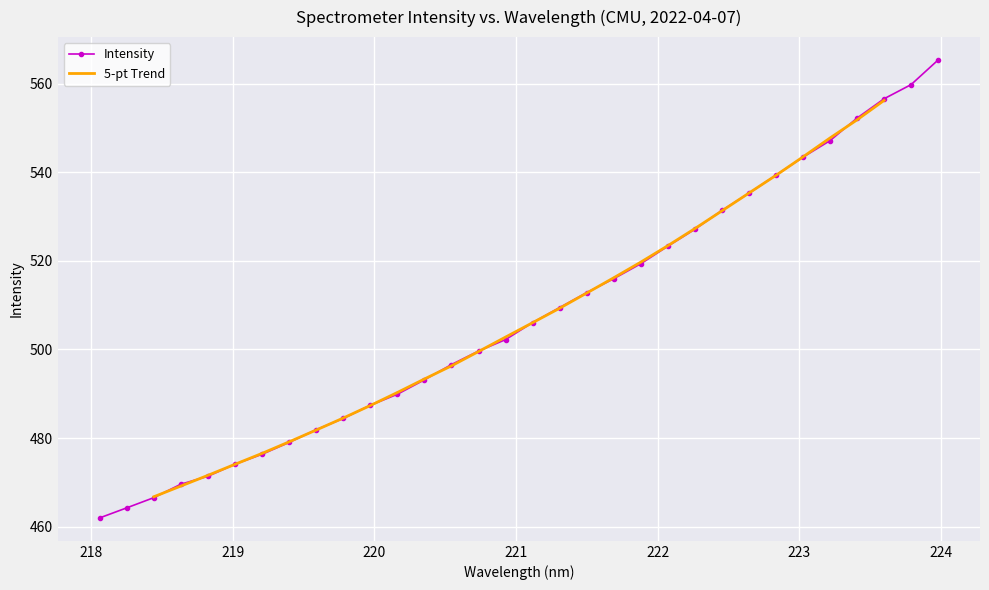

Reading left to right, extract all data points from this chart.

218.0596=462.0	218.2508=464.2	218.442=466.5	218.6332=469.6	218.8244=471.4	219.0156=474.1	219.2067=476.3	219.3979=479.0	219.589=481.9	219.7801=484.4	219.9712=487.4	220.1623=489.9	220.3533=493.1	220.5444=496.6	220.7354=499.6	220.9264=502.2	221.1174=506.1	221.3083=509.5	221.4993=512.8	221.6902=516.0	221.8812=519.3	222.0721=523.3	222.263=527.1	222.4538=531.4	222.6447=535.3	222.8355=539.3	223.0264=543.4	223.2172=547.1	223.408=552.2	223.5987=556.6	223.7895=559.8	223.9802=565.3